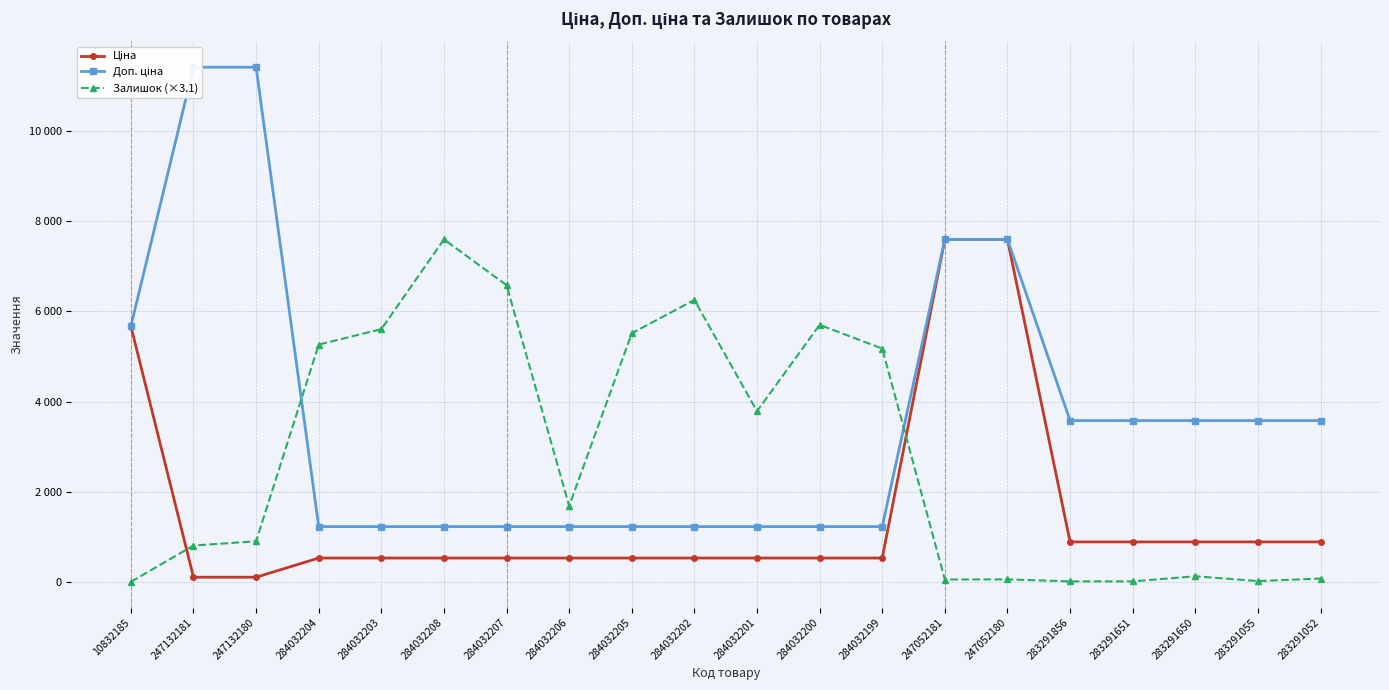

Which category has the lowest value across all series?

10832185